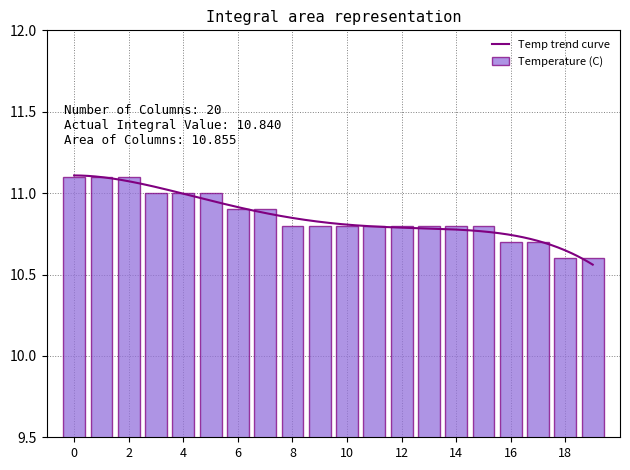

Reading left to right, transcribe all the data shown in this chart.

11.1	11.1	11.1	11.0	11.0	11.0	10.9	10.9	10.8	10.8	10.8	10.8	10.8	10.8	10.8	10.8	10.7	10.7	10.6	10.6